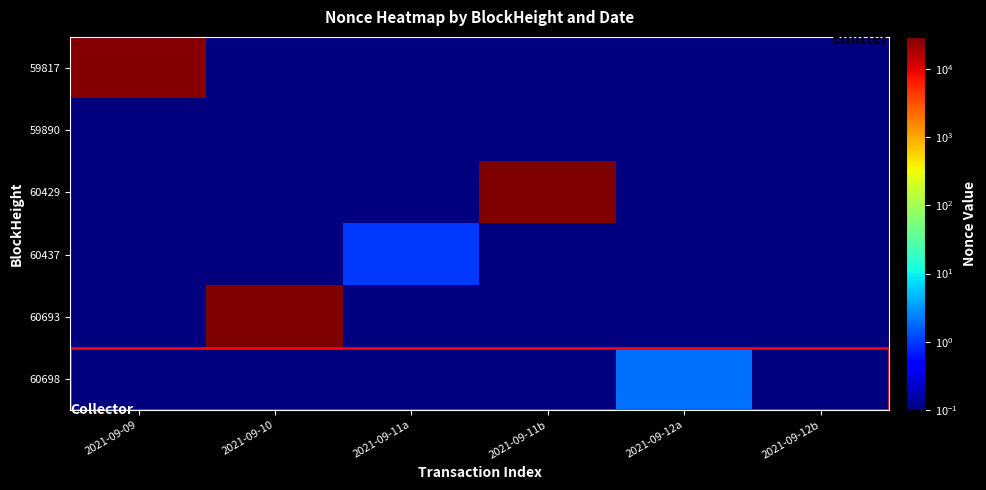

Which label corresponds to the largest value in the chart?

2021-09-10